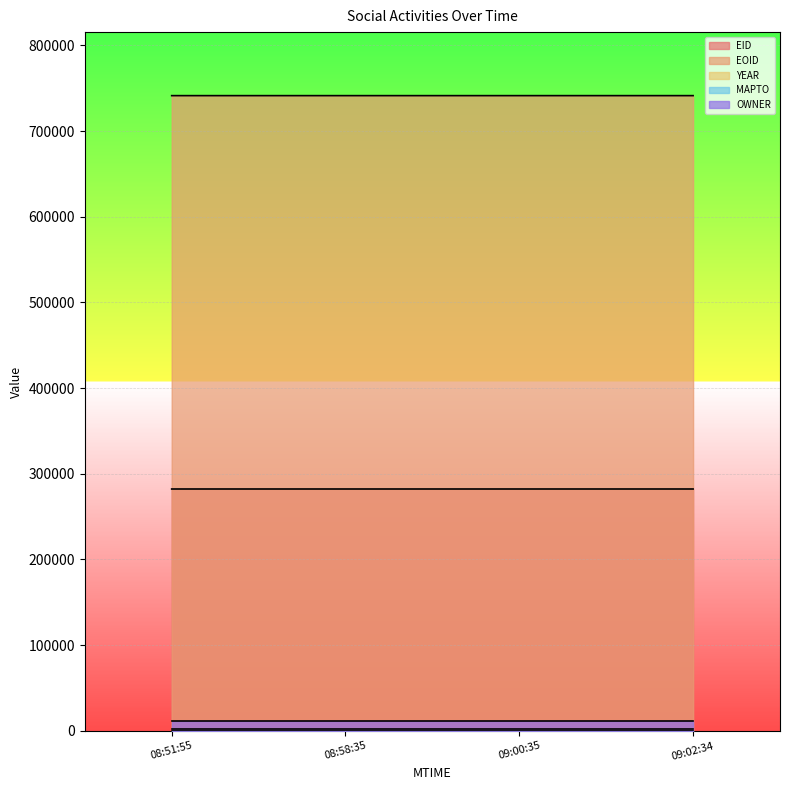

At how many categories does at least one series exceed 650305?

4